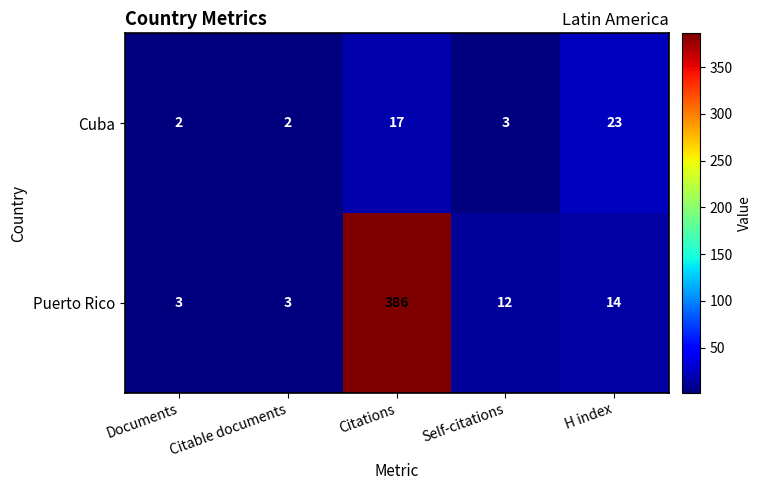

True or false: Puerto Rico has a value of 645 at Citations.

False